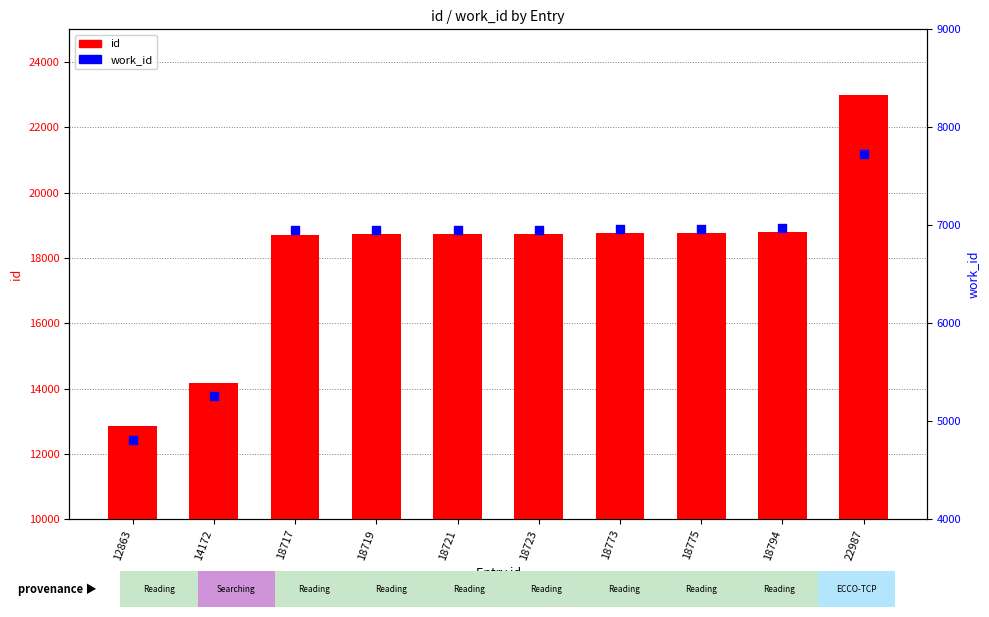

What are all the series names shown in the legend?

id, work_id